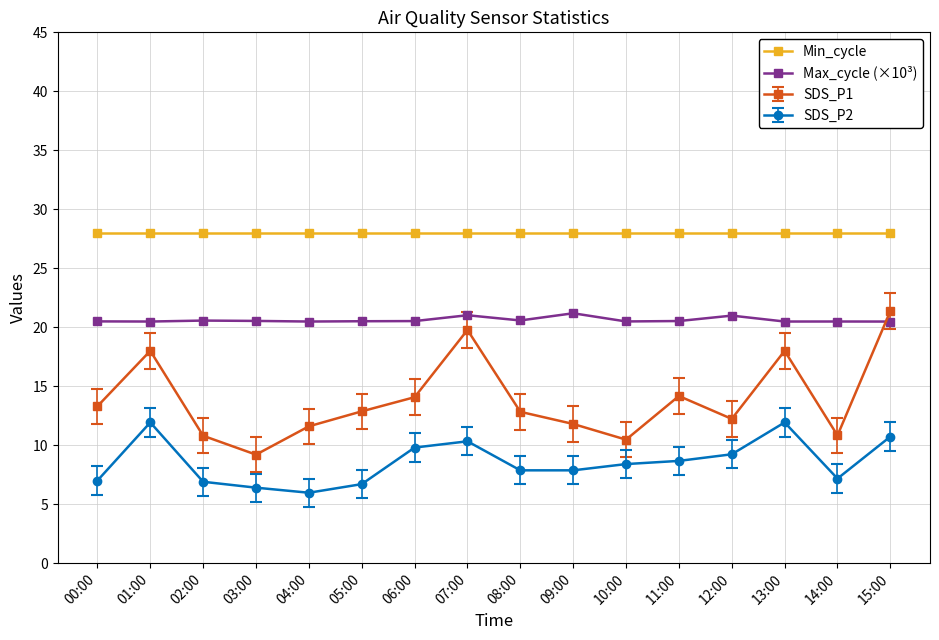

Rank the series at 03:00 from lowest to highest value.

SDS_P2, SDS_P1, Max_cycle (×10³), Min_cycle